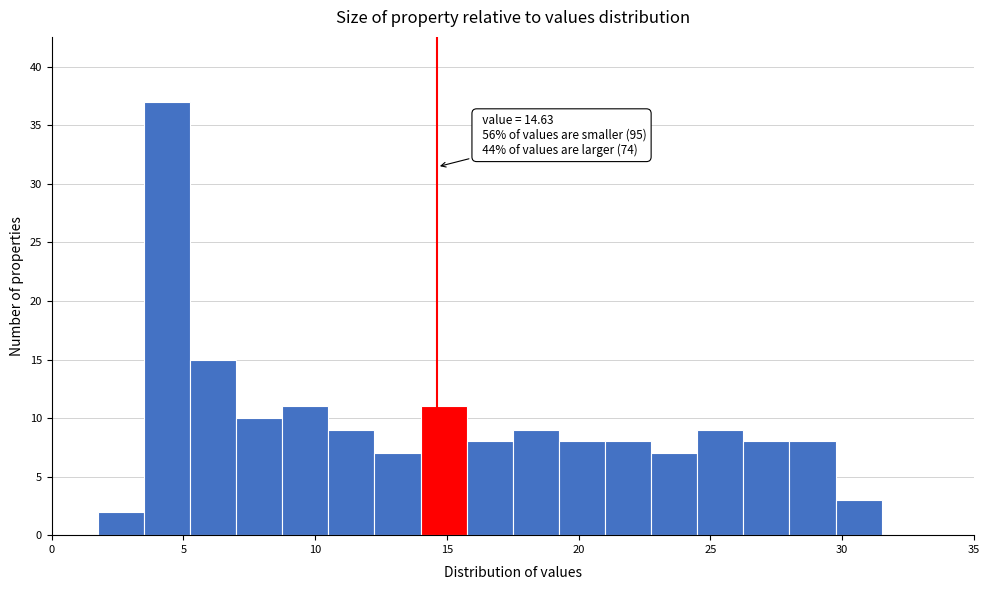

Read against the x-axis, roughly where is the centre of the tallest bar?

4.5